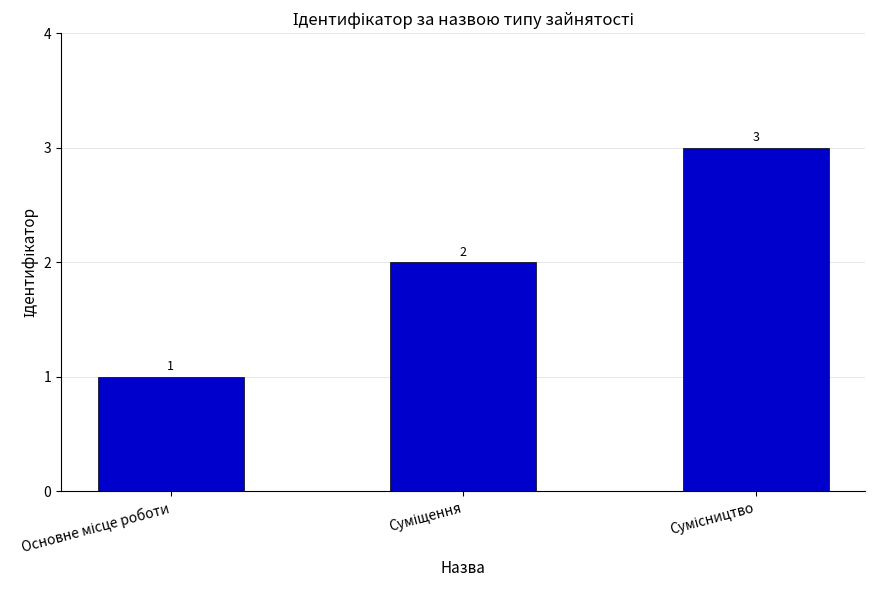

What is the sum of all values?

6